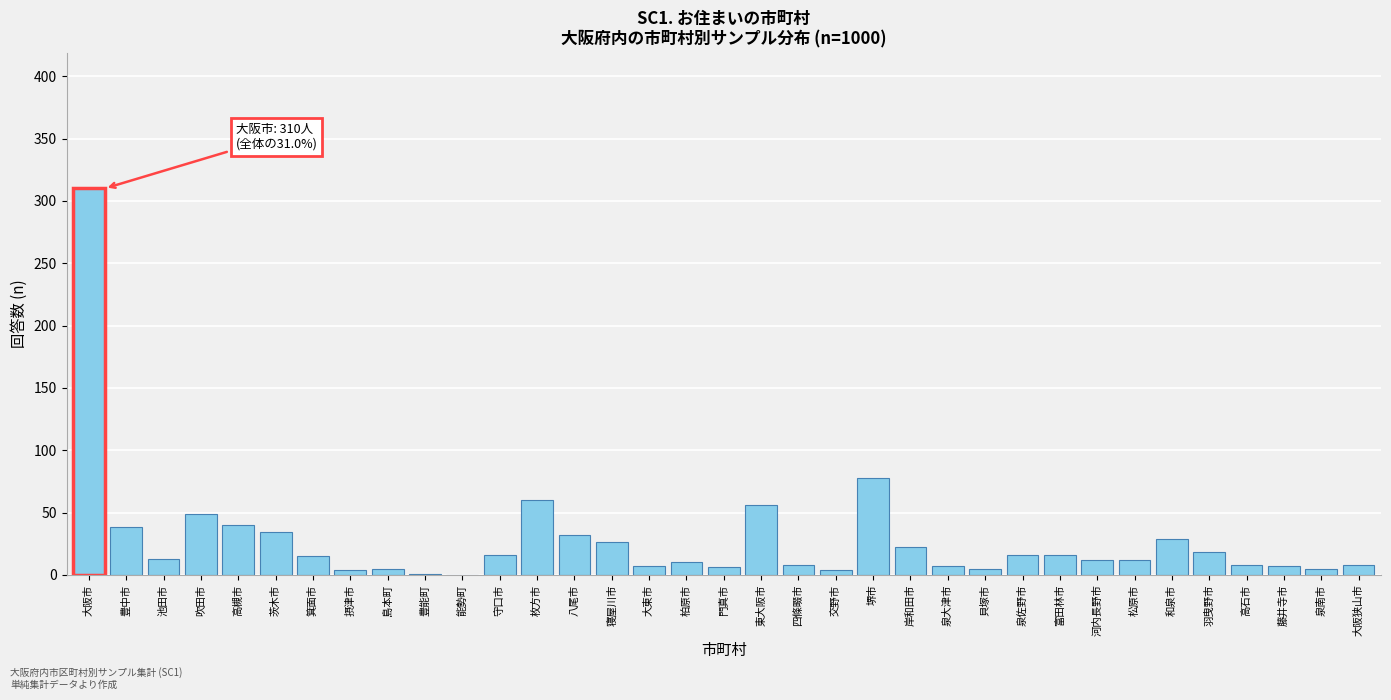

Which has a higher value, 堺市 or 能勢町?

堺市